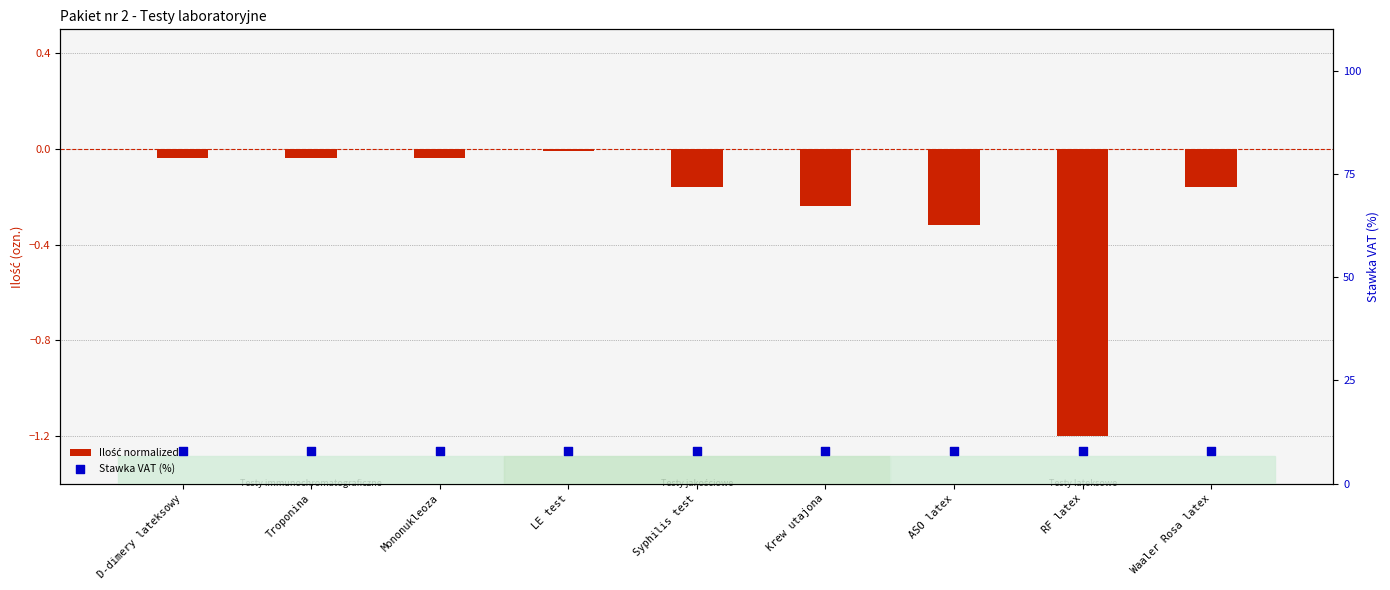

At how many categories does at least one series exceed 3?

9